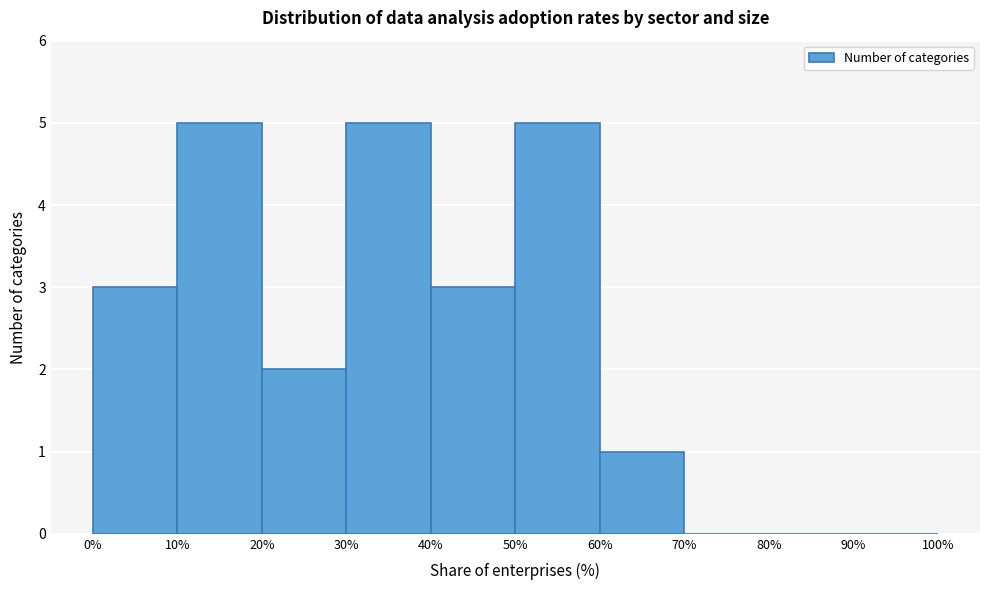

What is the height of the bar covering 60% to 70% on the x-axis? The values are not printed on the chart, so give them approximately, as read against the axis.

1